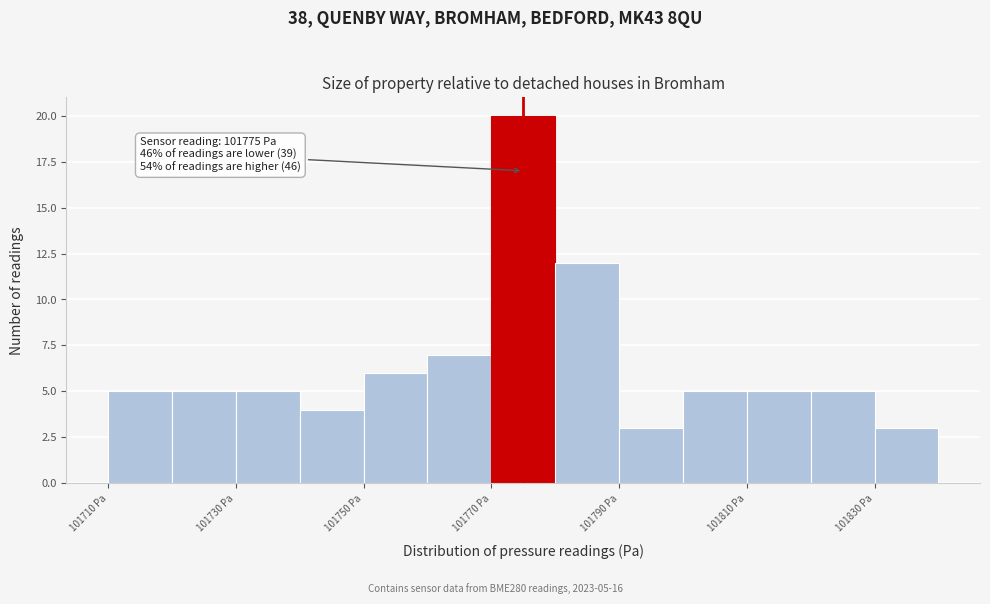

Over which range of the x-axis is the bar tallest?

101770 to 101780